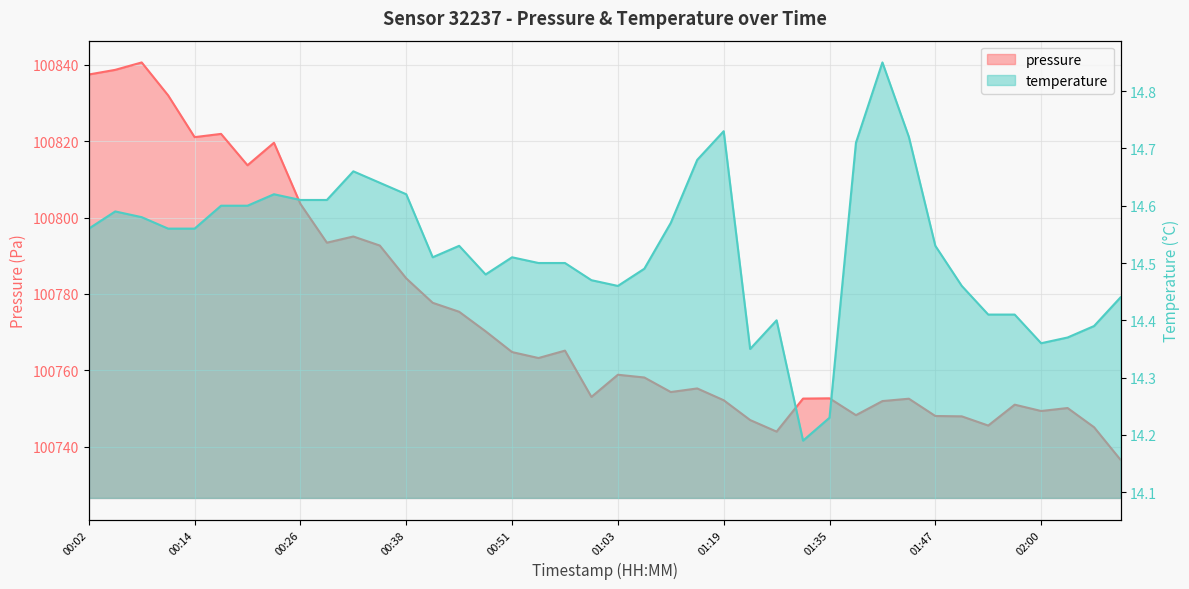

True or false: pressure and temperature cross at least once.

False